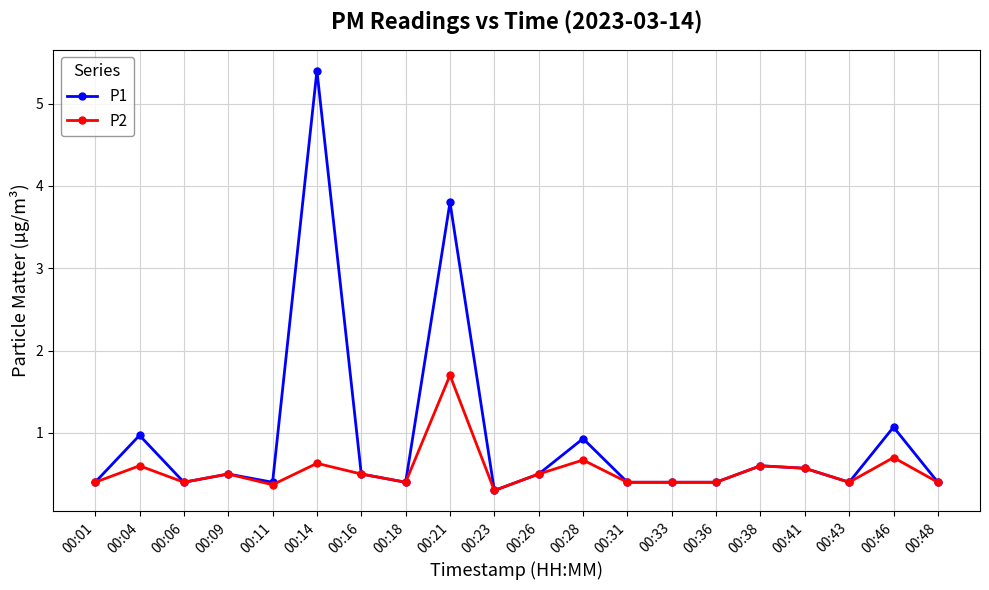

What is the value of the P2 point at the 17th from the left?

0.6